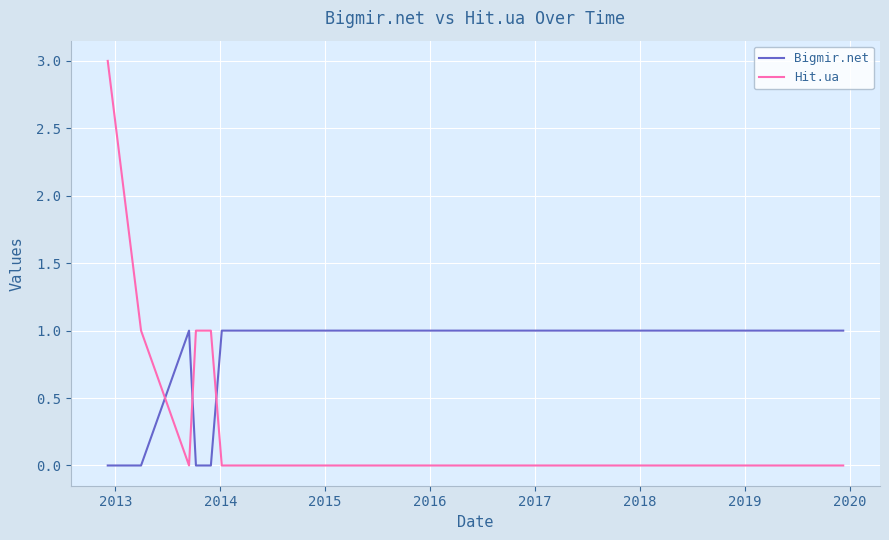

Rank the series by their maximum value, from highest to lowest.

Hit.ua, Bigmir.net